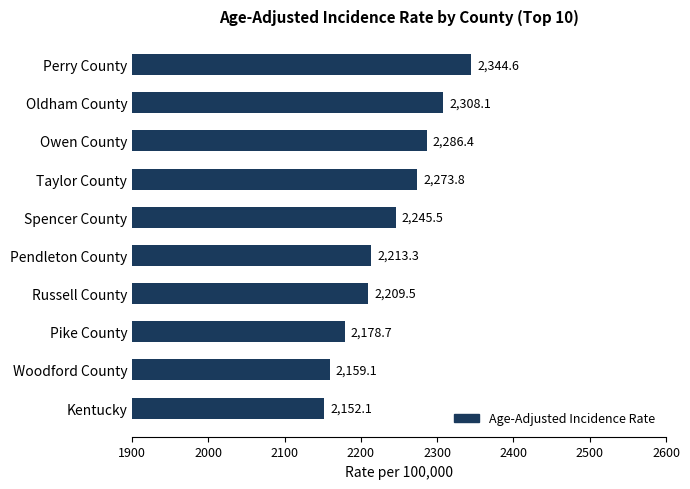

True or false: the data shows 3610.5 at Woodford County.

False